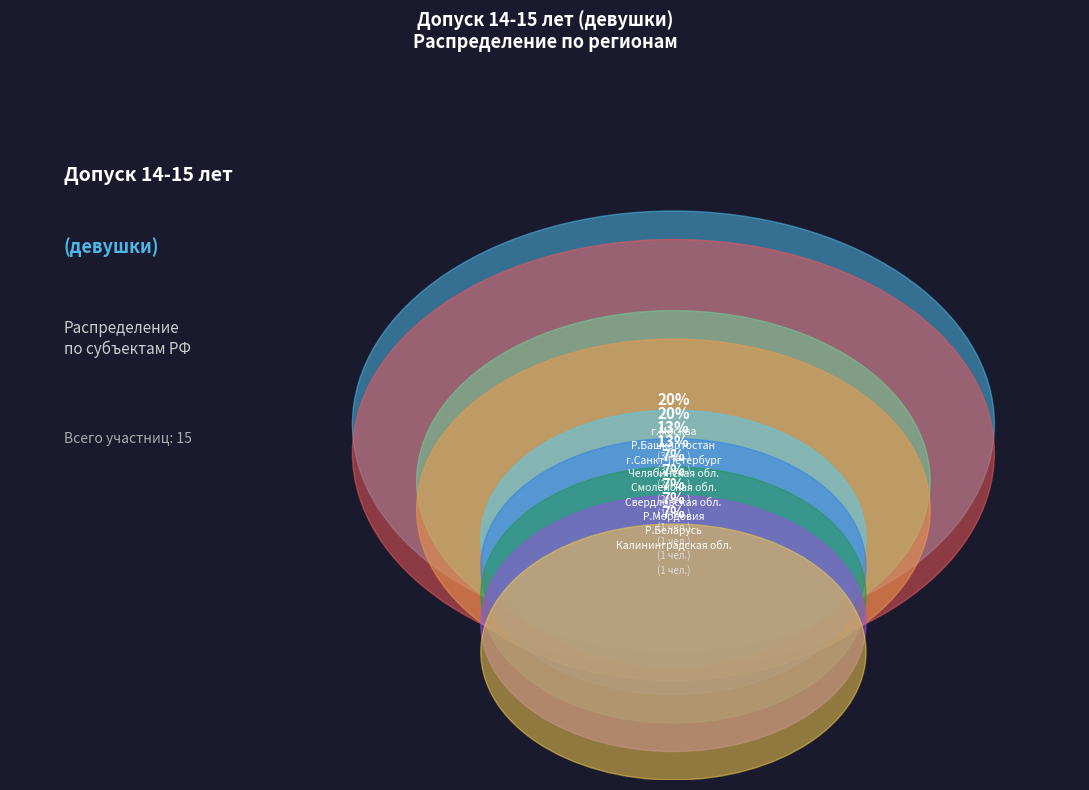

True or false: Смоленская обл. accounts for 7% of the total.

True